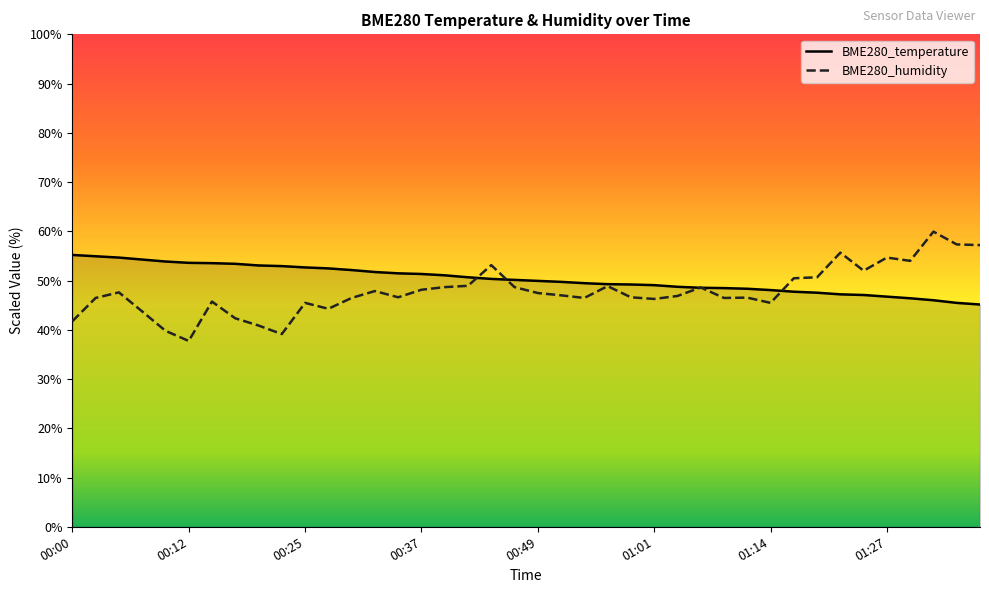

Rank the series by their maximum value, from highest to lowest.

BME280_humidity, BME280_temperature